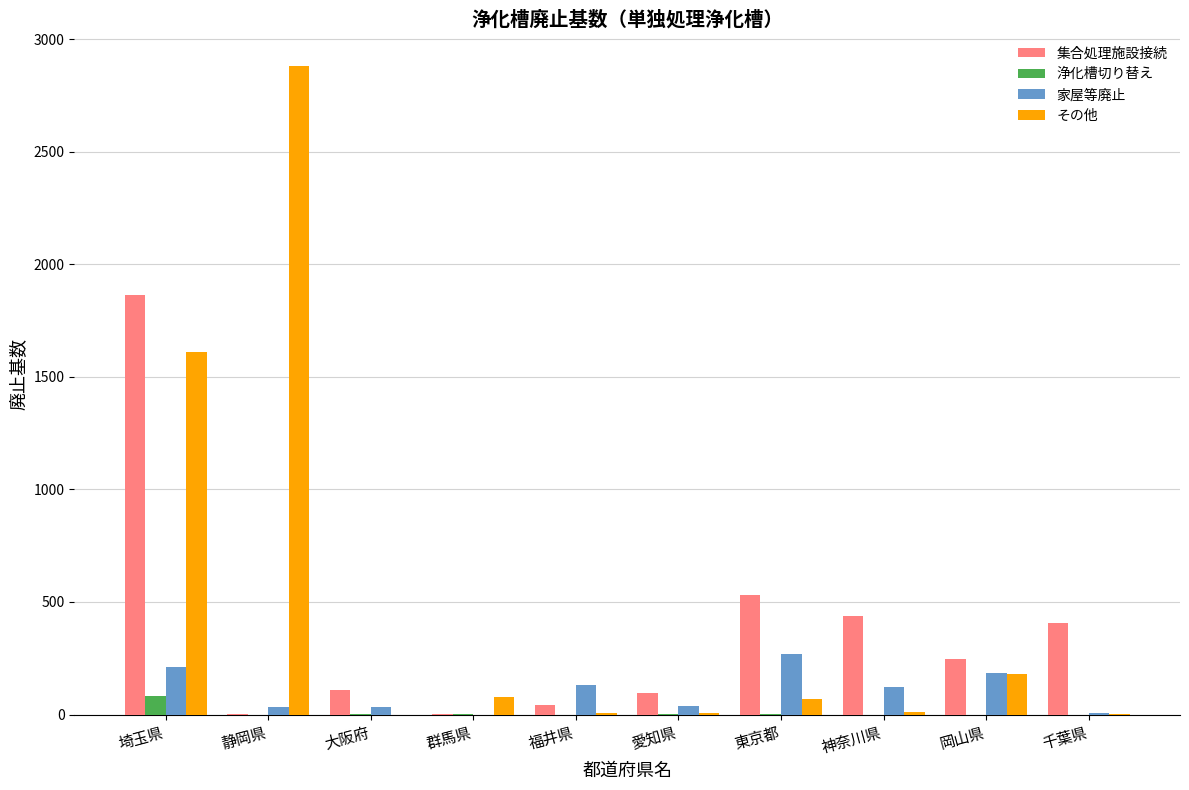

Which category has the highest value in the 集合処理施設接続 series?

埼玉県